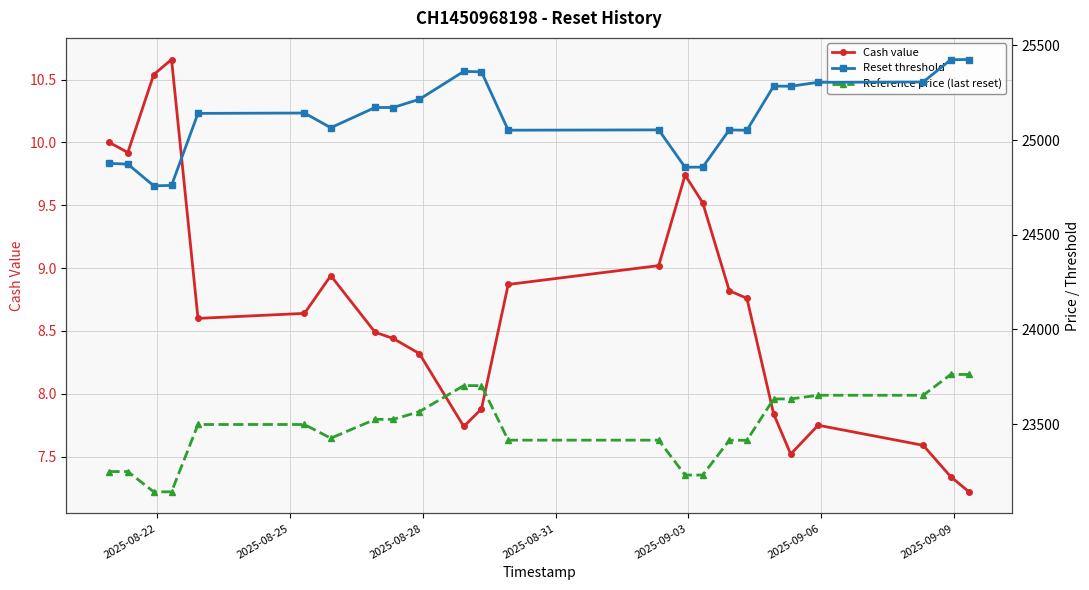

True or false: Cash value has more than 0 points higher than both neighbors.

True